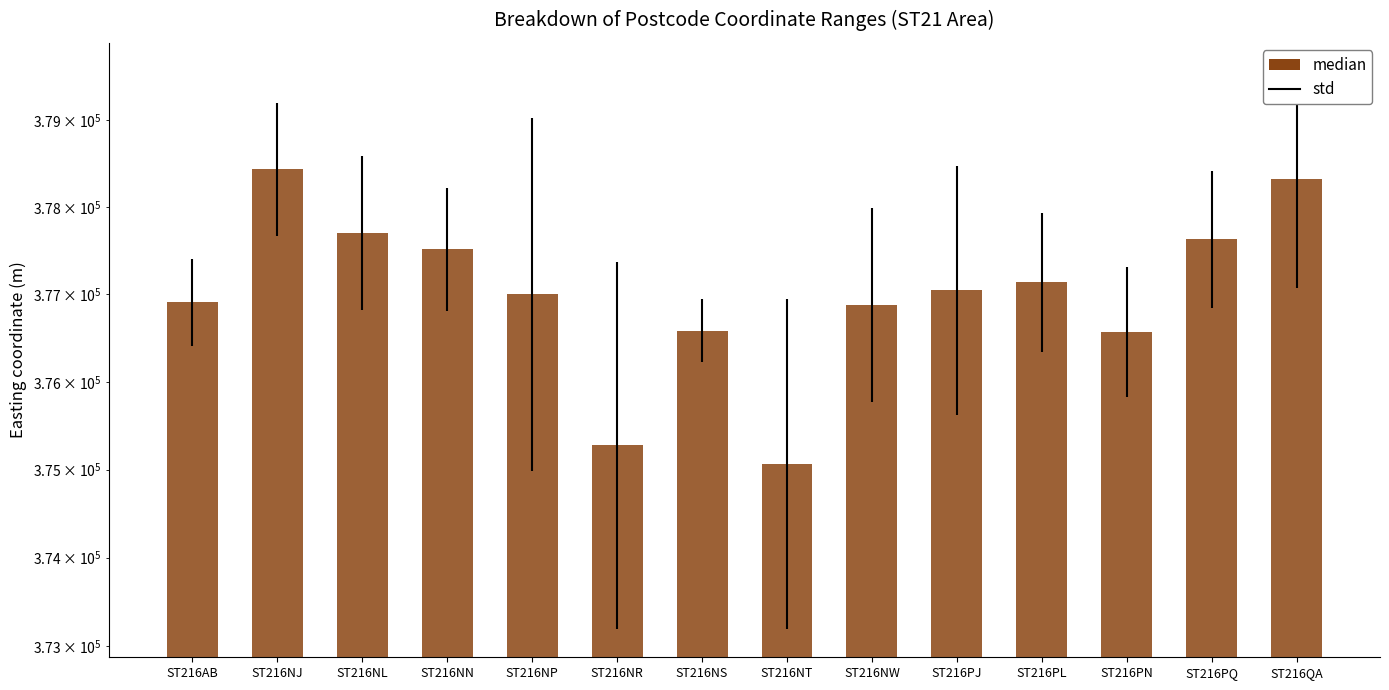

Are the bars horizontal?

No